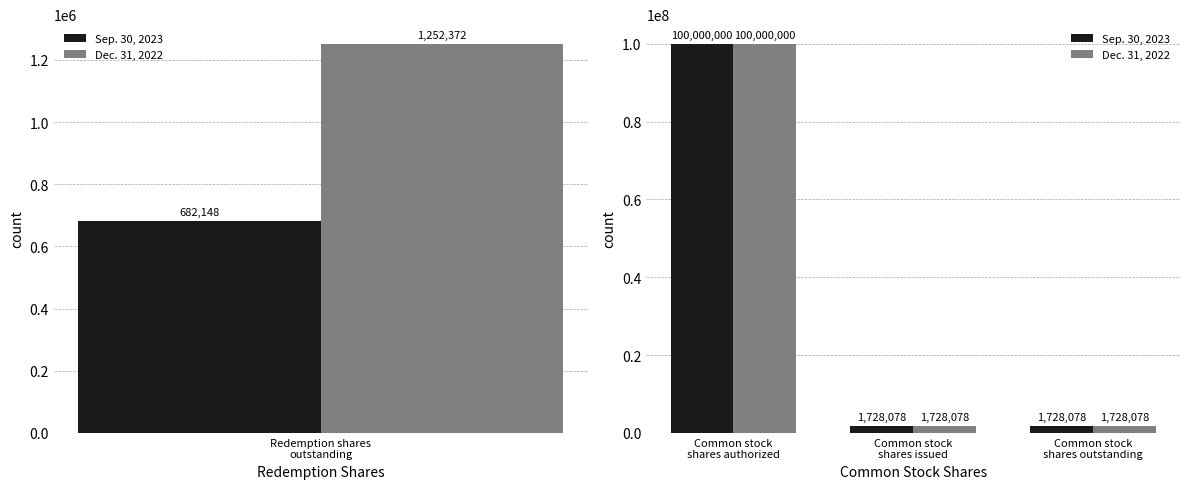

How many data points in Dec. 31, 2022 are above 1728078?

1